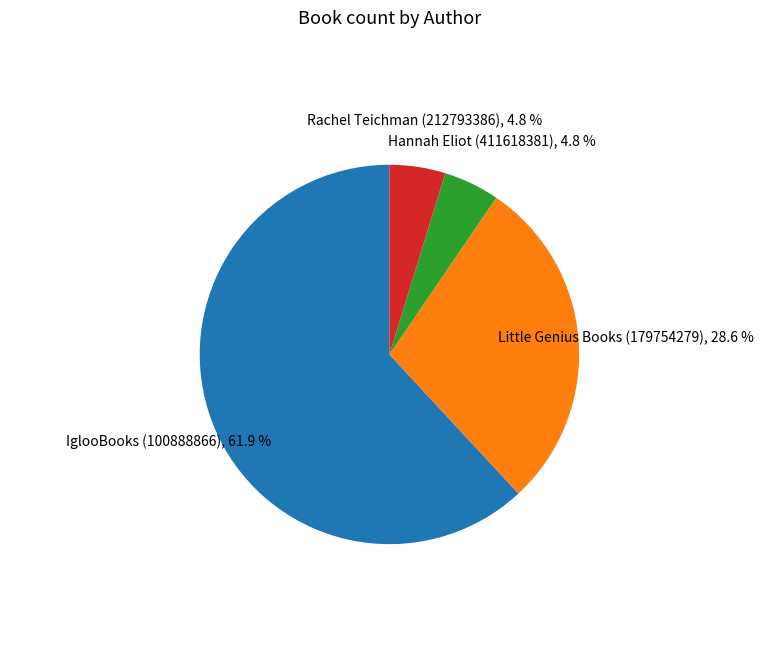

Which slice is the largest?

IglooBooks (100888866)